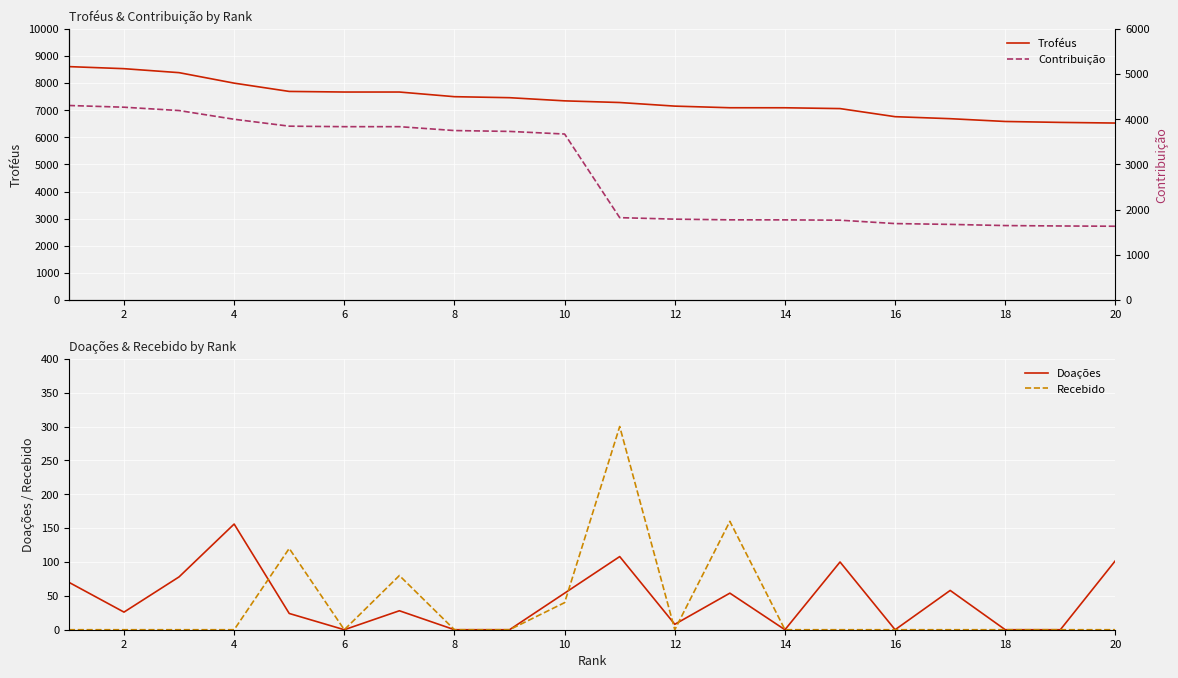

Is this an area chart (filled region under the line)?

No